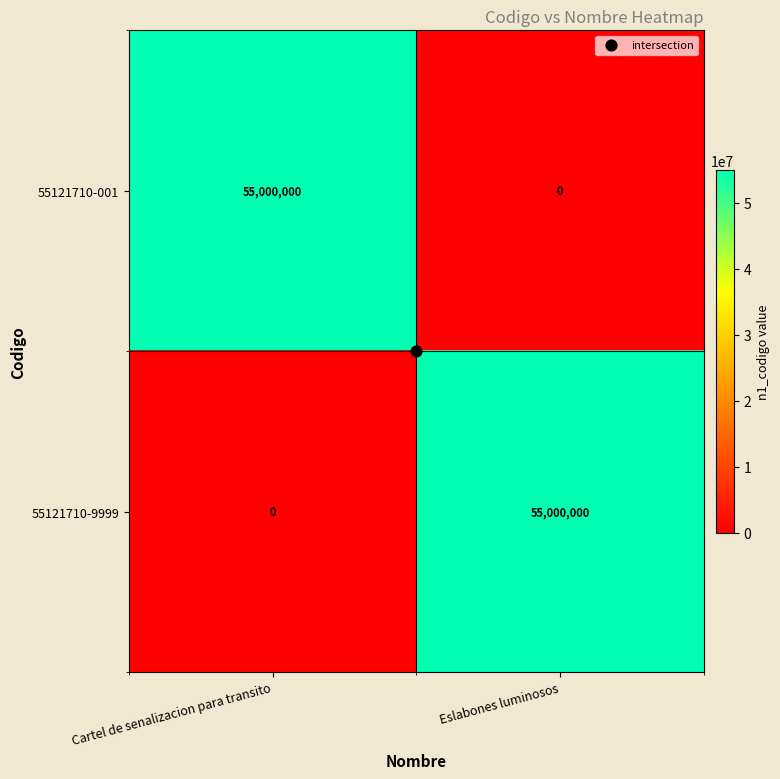

True or false: 55121710-9999 has a value of 38385575 at Eslabones luminosos.

False